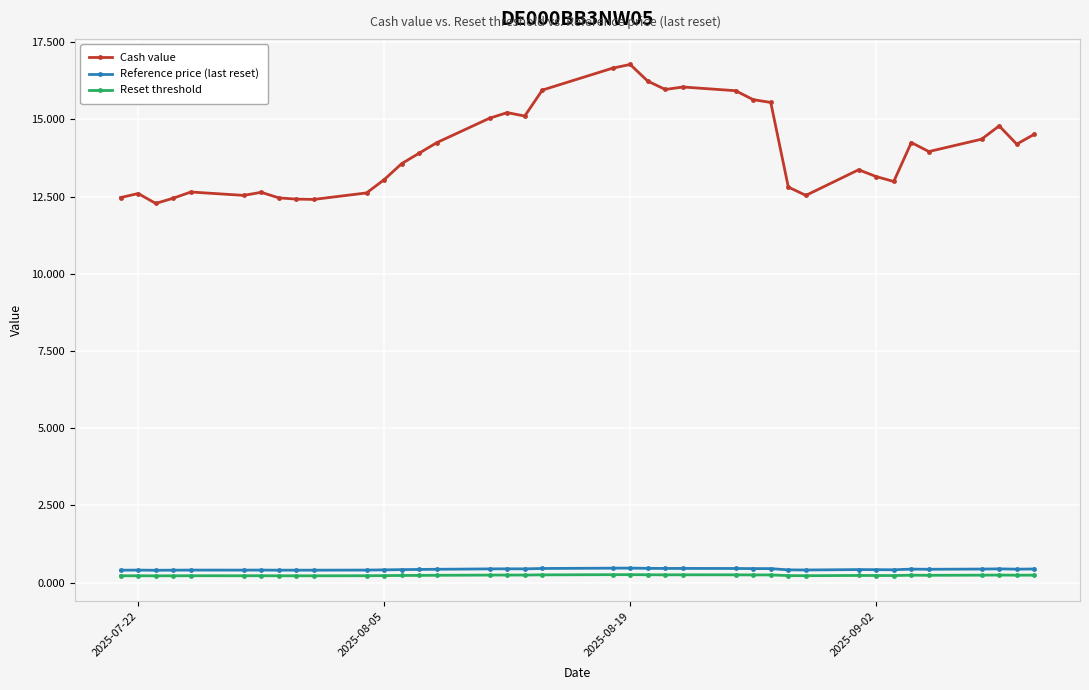

Which series has the largest total across all categories?

Cash value